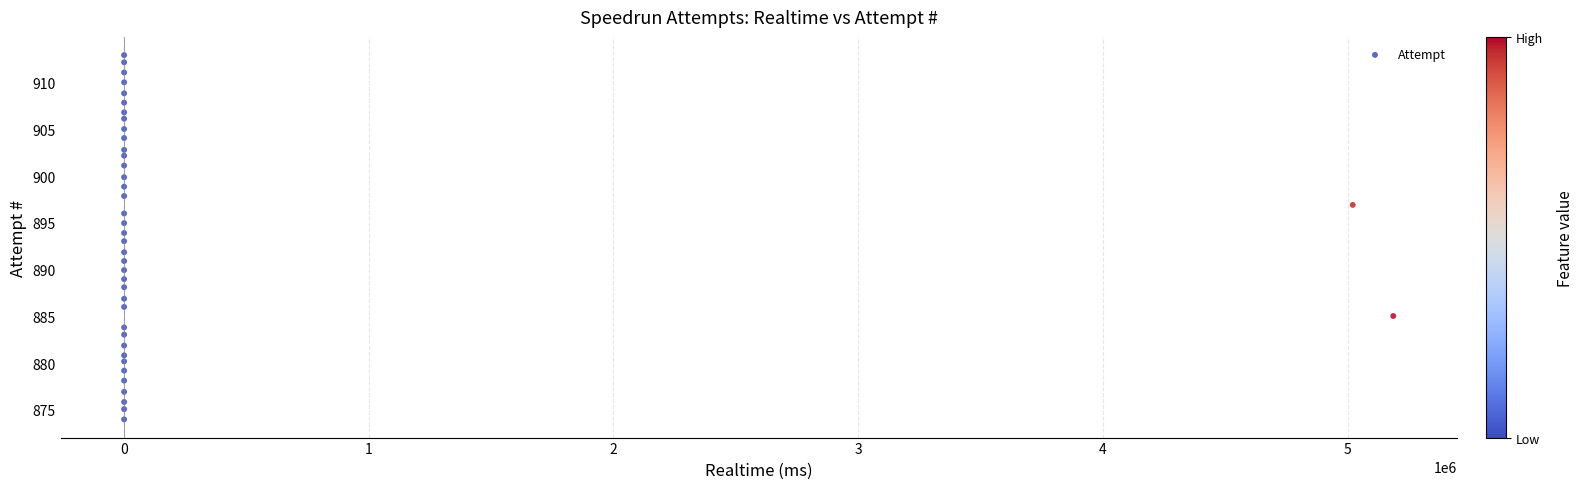

What is the range of X values (max minus min)?

5186912.0